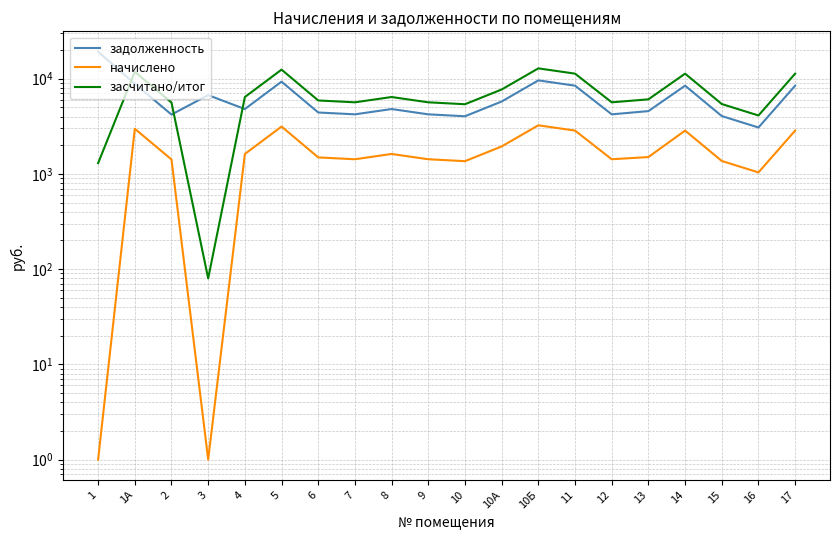

At which category does задолженность reach its first local valley?

2